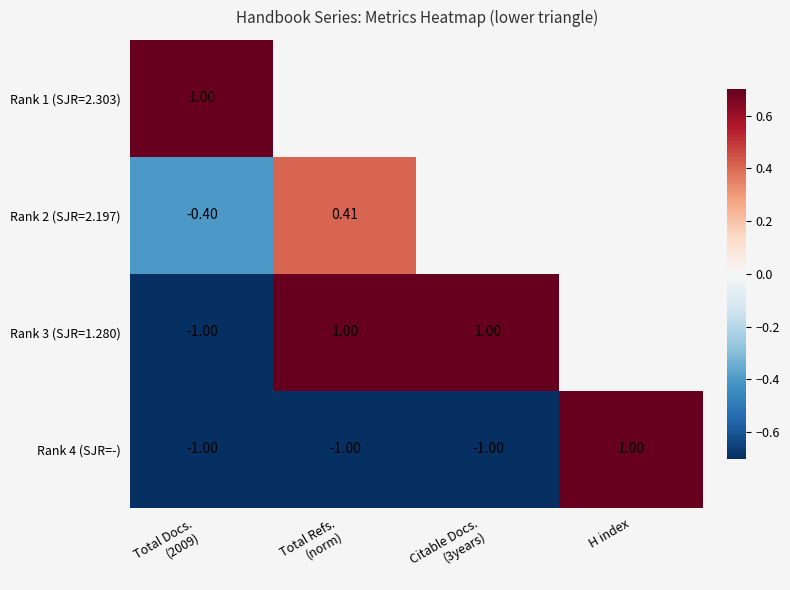

What is the maximum value shown in the chart?

1.0